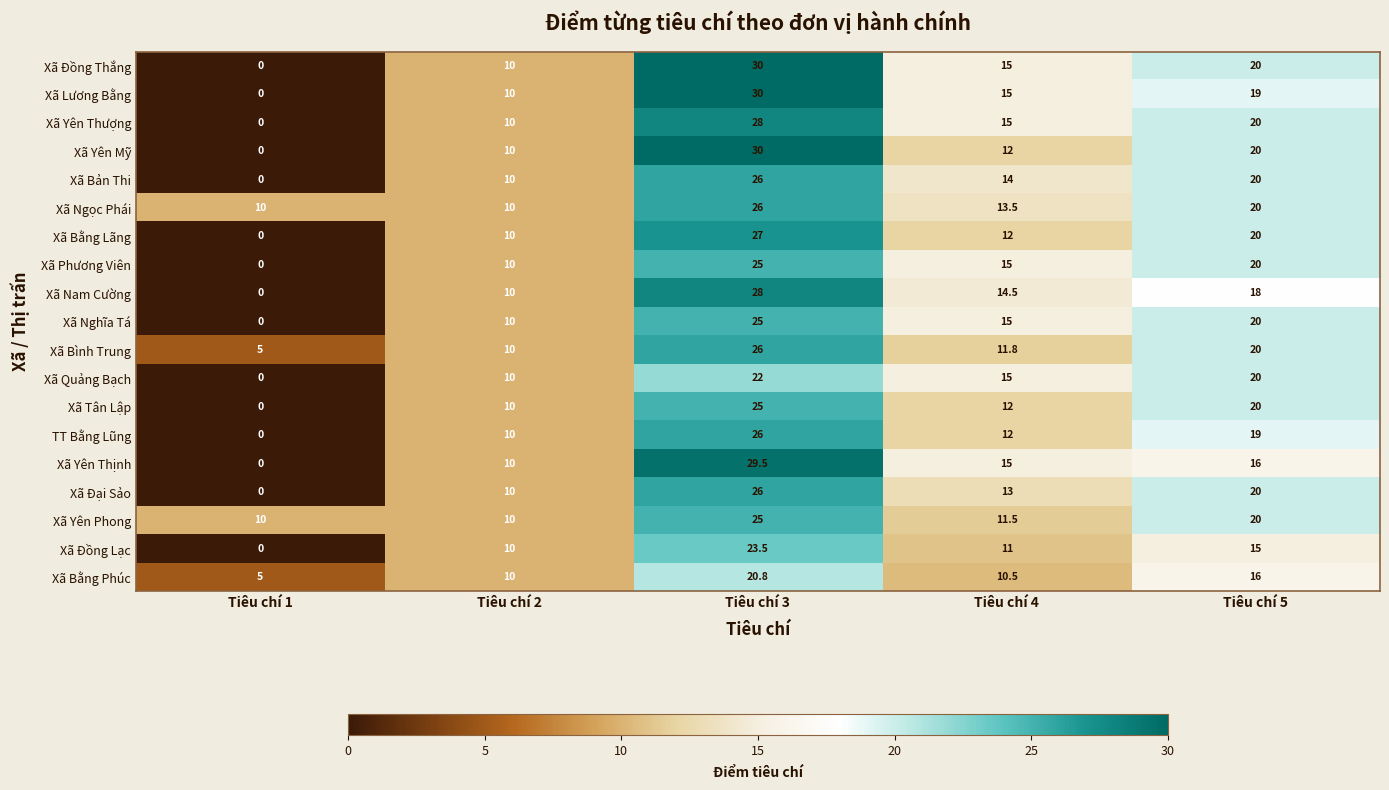

Where is Xã Đại Sảo nearest to the value 13?

Tiêu chí 4